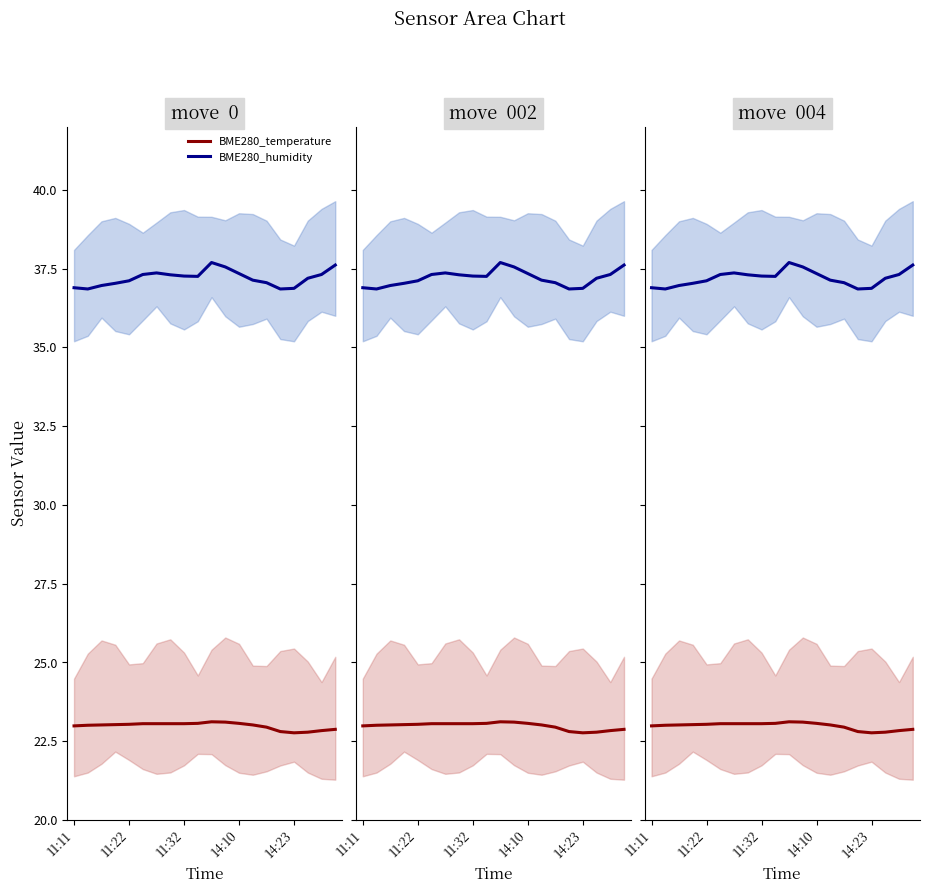

What is the maximum value for BME280_temperature?

23.1